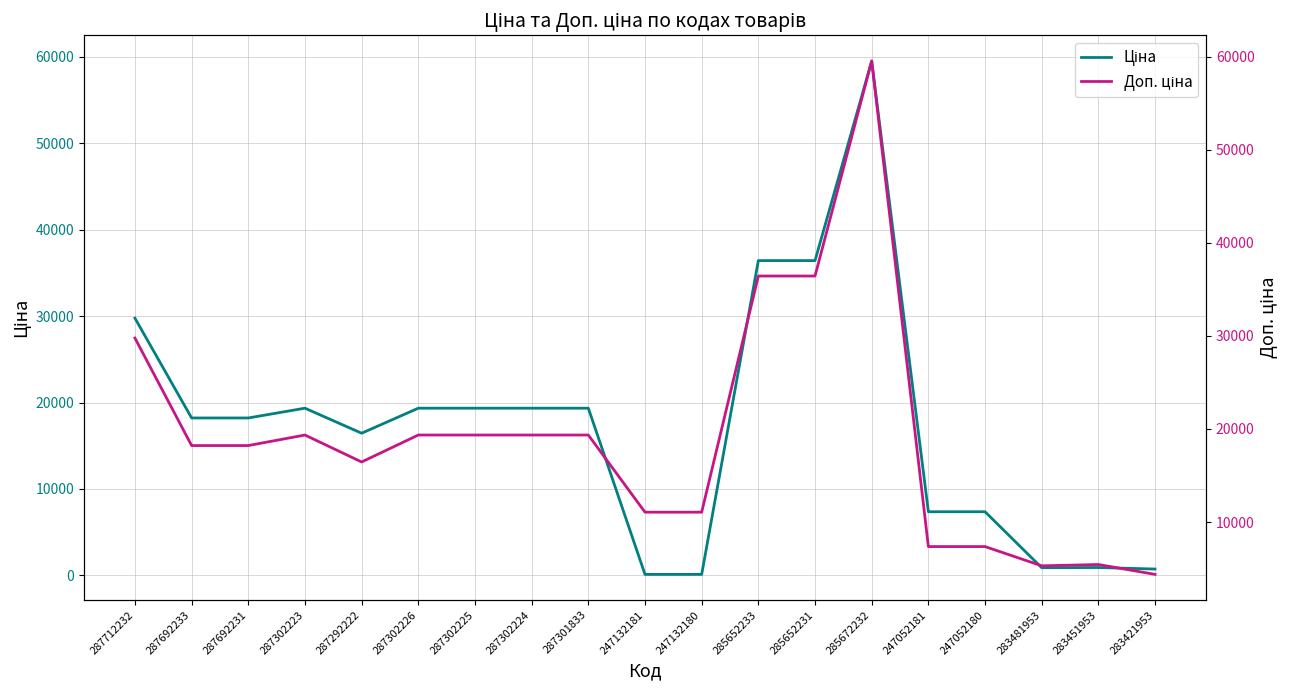

What position from the right is 247132181?

10